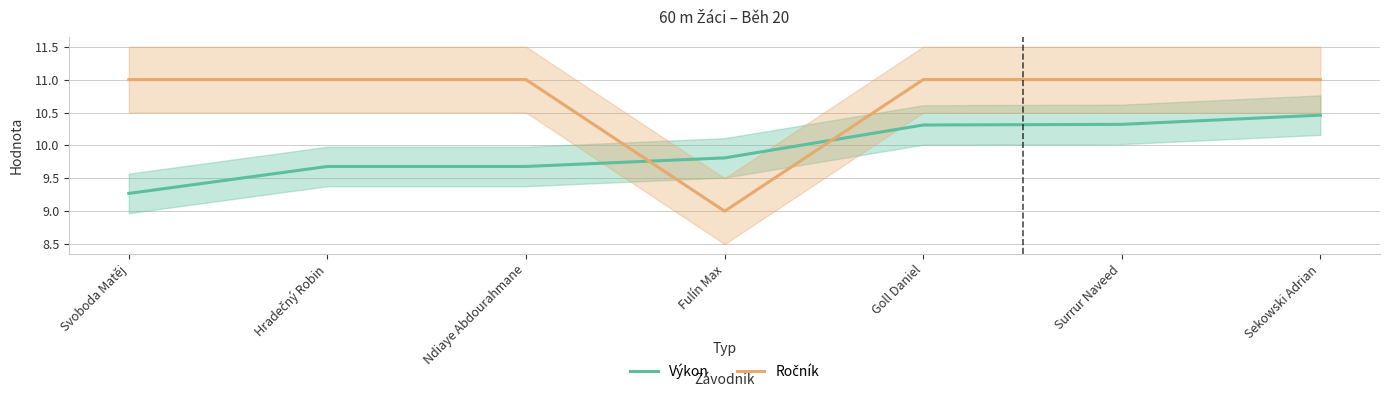

What is the sum of the Ročník values at Fulín Max and Surrur Naveed?

20.0